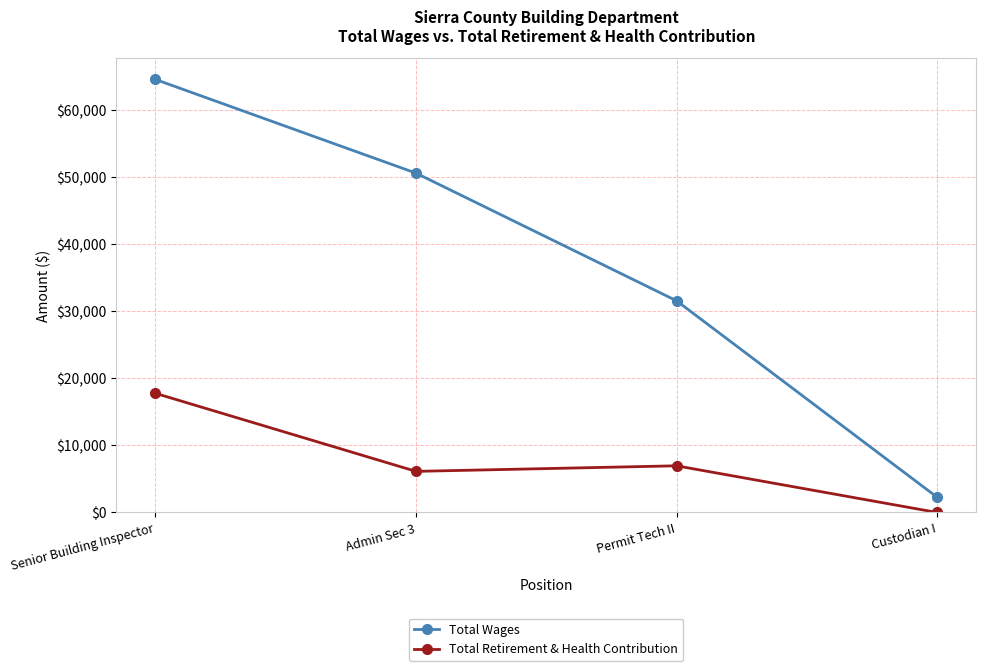

Reading left to right, what are all the values shown in this chart?

Total Wages: 64608	50635	31586	2281
Total Retirement & Health Contribution: 17776	6134	6964	0